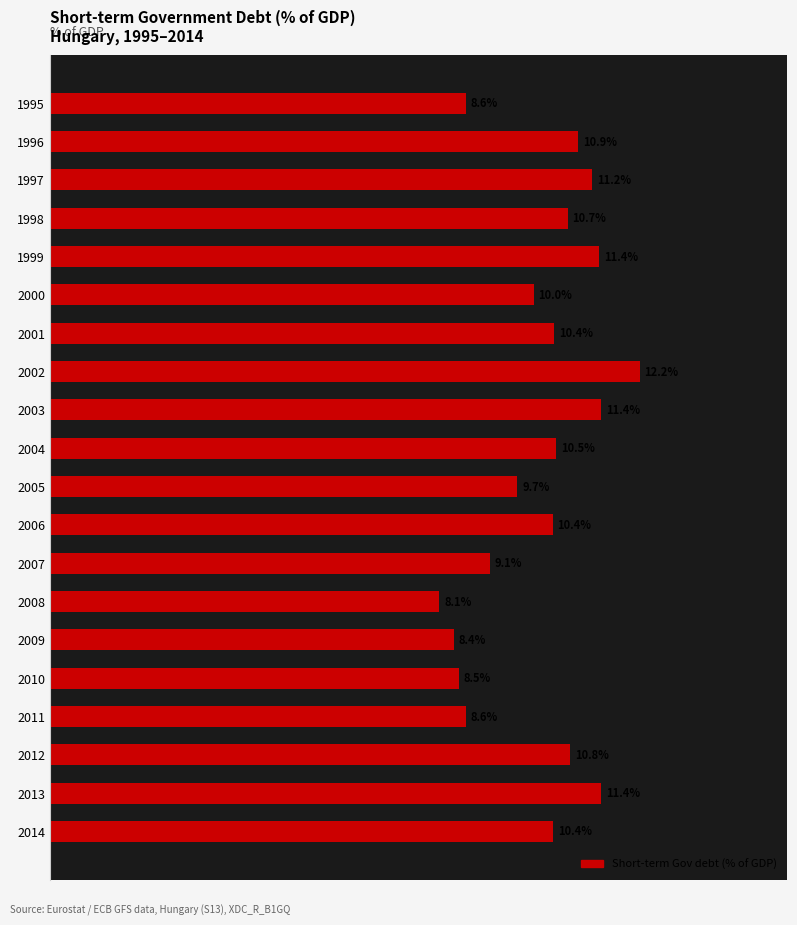

How many bars are there in total?

20